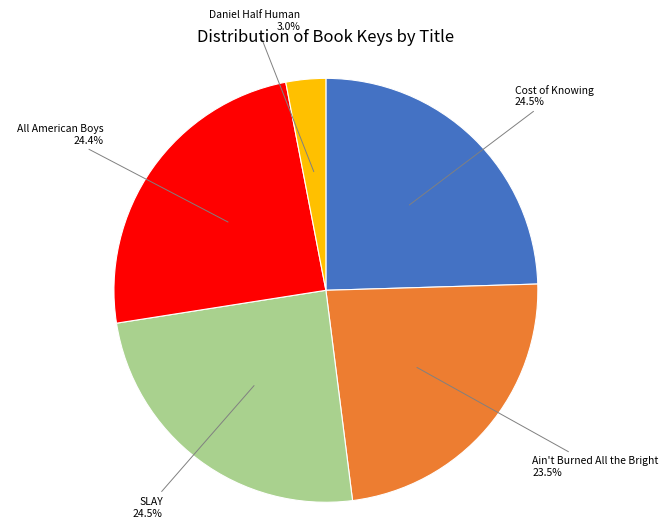

Is there any slice that represents more than half of the pie?

No